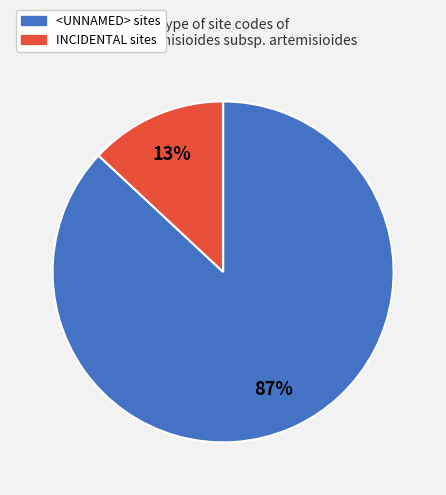

Combined, do INCIDENTAL and <UNNAMED> account for over 50%?

Yes